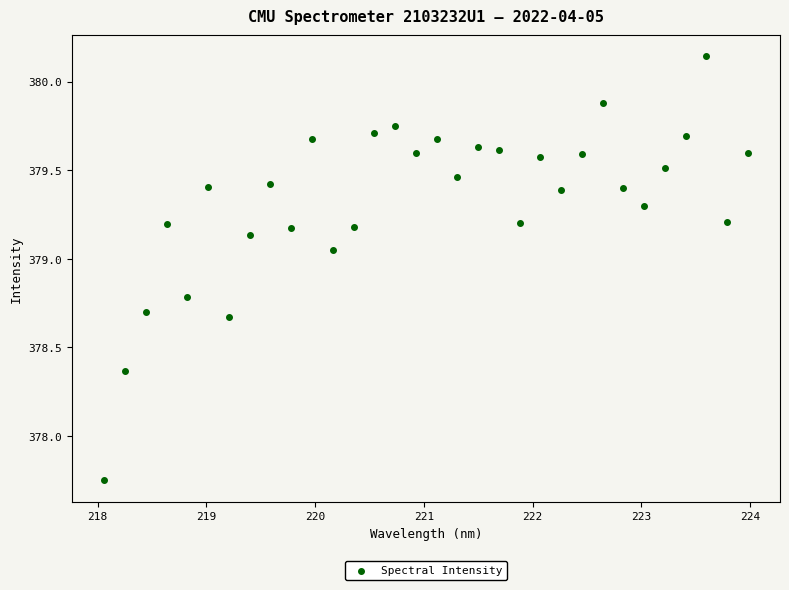

What is the range of X values (max minus min)?

5.9